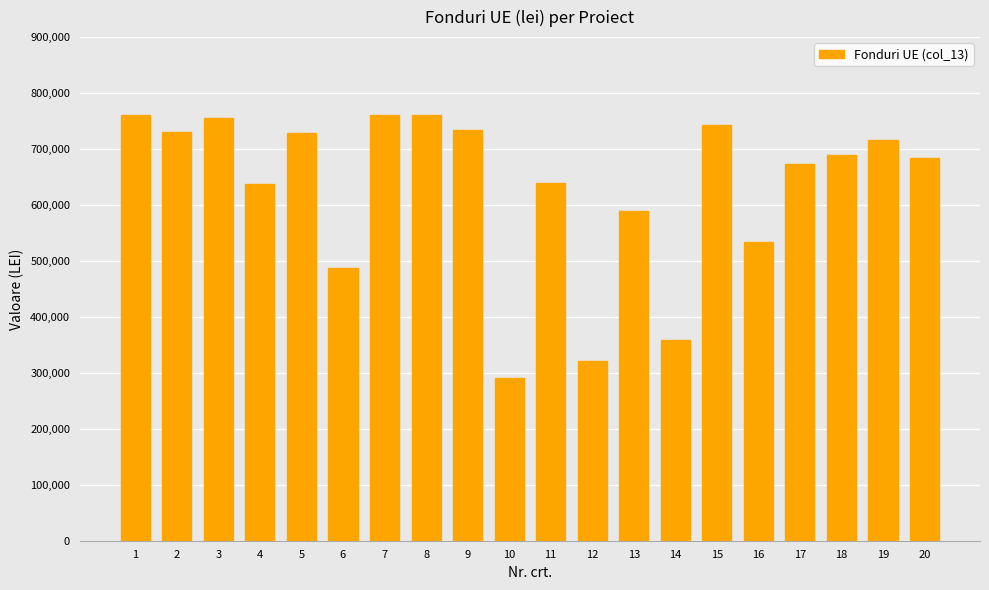

The value at 16 is 533724.3. True or false?

True